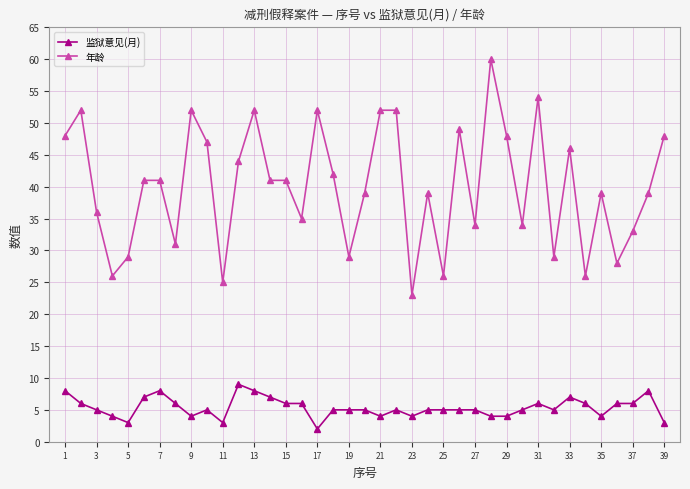

What is the highest value of the 年龄 series?

60